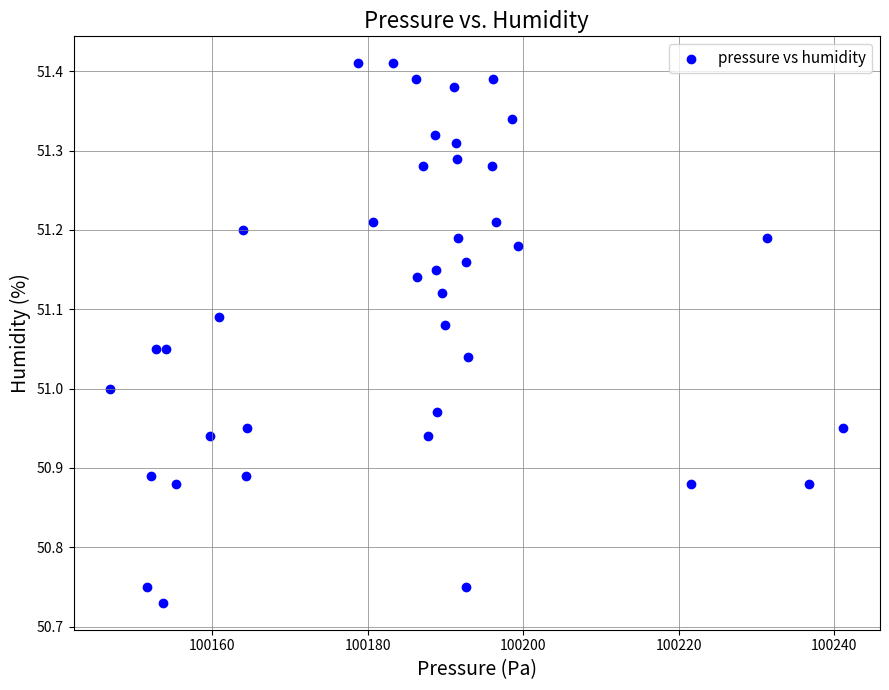

What is the range of X values (max minus min)?

94.3